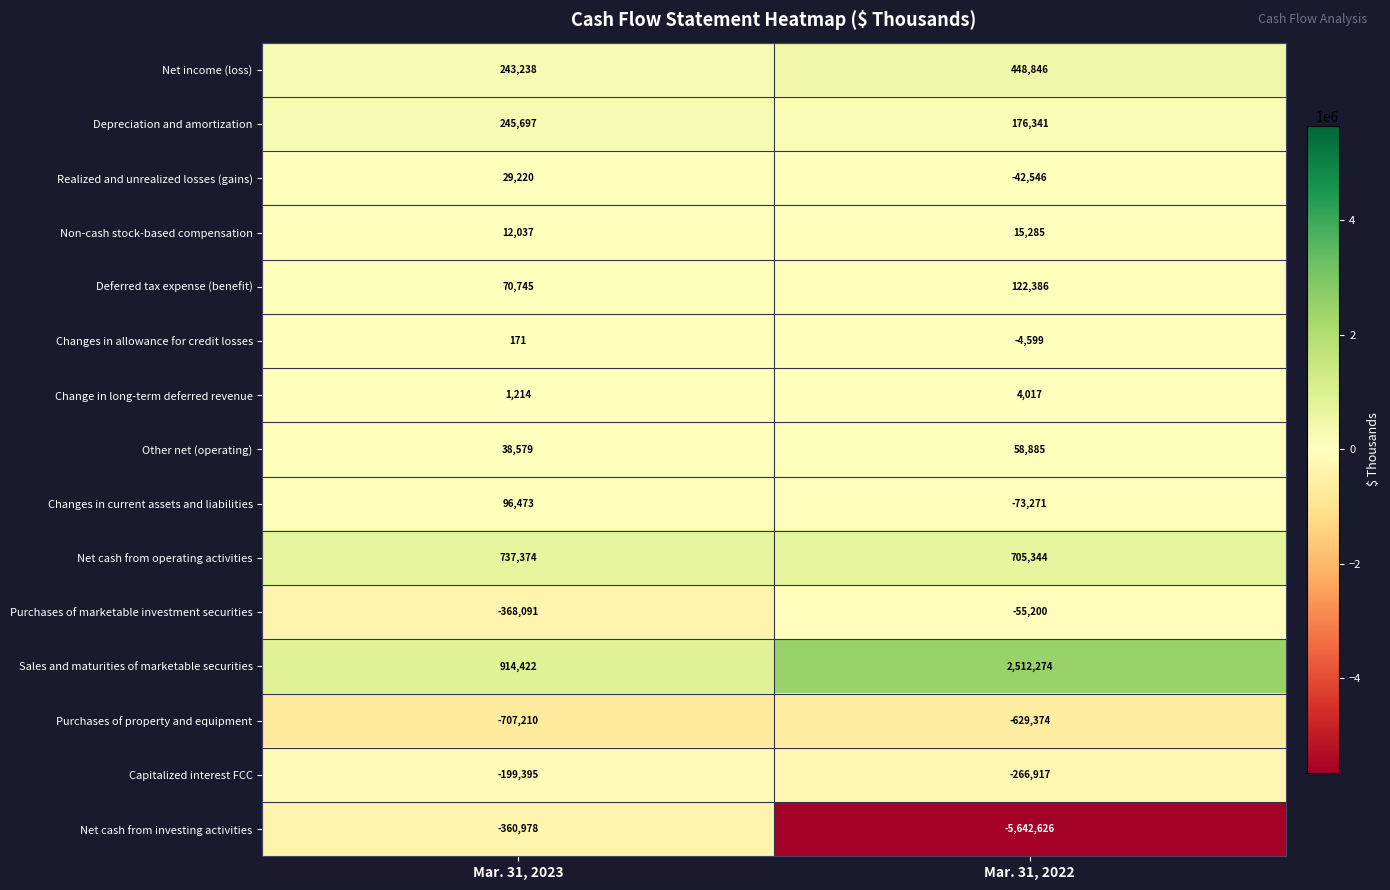

Reading left to right, what are all the values shown in this chart?

Net income (loss): 243238	448846
Depreciation and amortization: 245697	176341
Realized and unrealized losses (gains): 29220	-42546
Non-cash stock-based compensation: 12037	15285
Deferred tax expense (benefit): 70745	122386
Changes in allowance for credit losses: 171	-4599
Change in long-term deferred revenue: 1214	4017
Other net (operating): 38579	58885
Changes in current assets and liabilities: 96473	-73271
Net cash from operating activities: 737374	705344
Purchases of marketable investment securities: -368091	-55200
Sales and maturities of marketable securities: 914422	2512274
Purchases of property and equipment: -707210	-629374
Capitalized interest FCC: -199395	-266917
Net cash from investing activities: -360978	-5642626